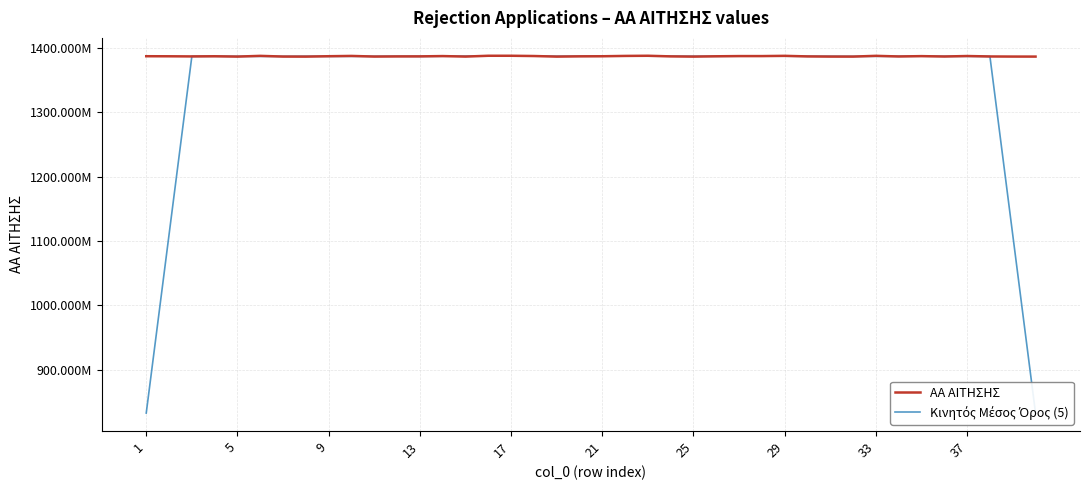

How many values in the Κινητός Μέσος Όρος (5) series are below 1387378173?

20